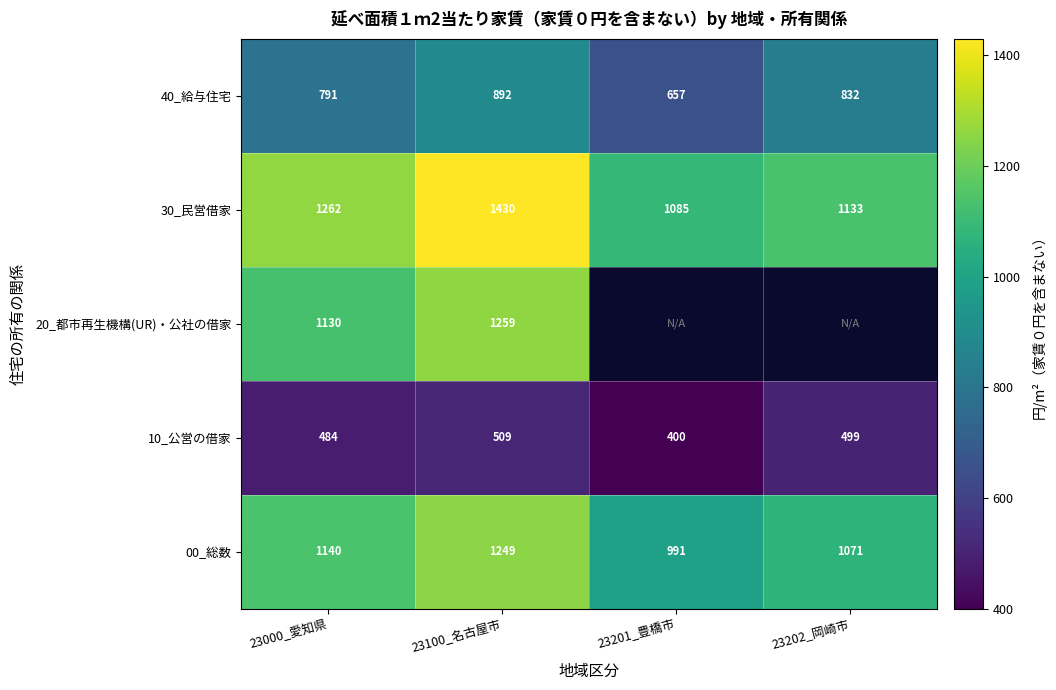

What is the difference between the 20_都市再生機構(UR)・公社の借家 values at 23100_名古屋市 and 23000_愛知県?

129